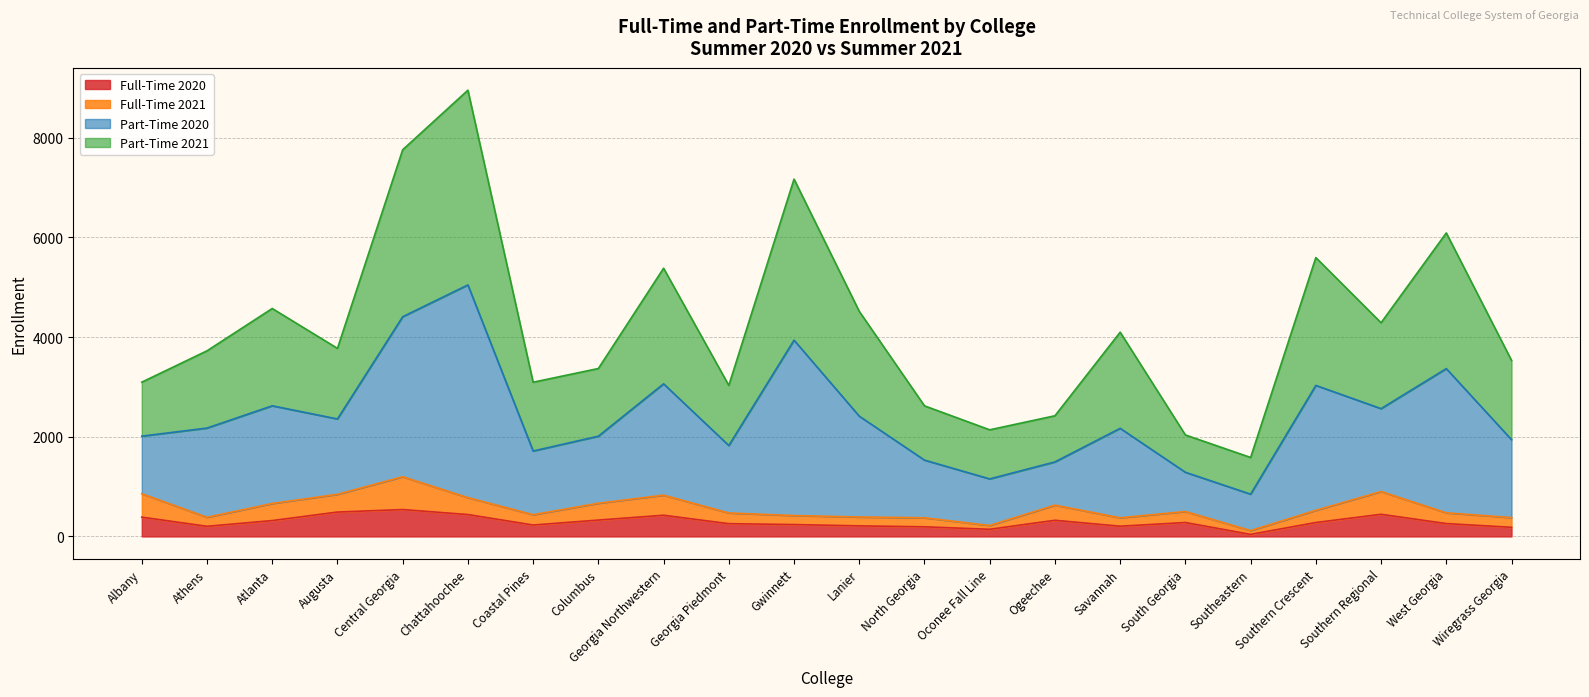

Which series has the largest total across all categories?

Part-Time 2020